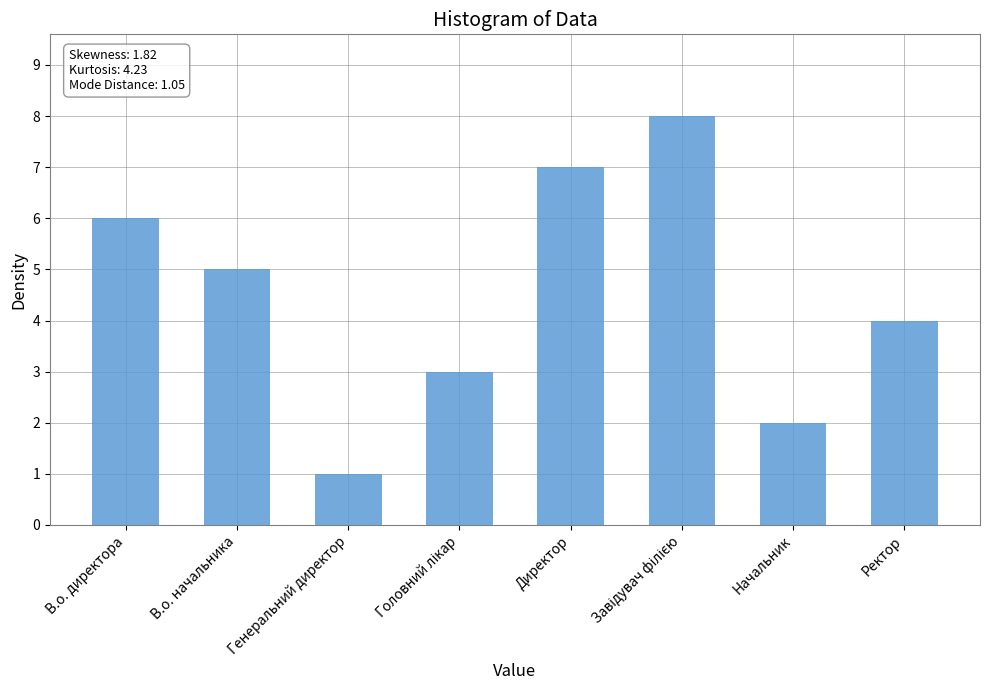

What is the difference between the second highest and second lowest values?

5